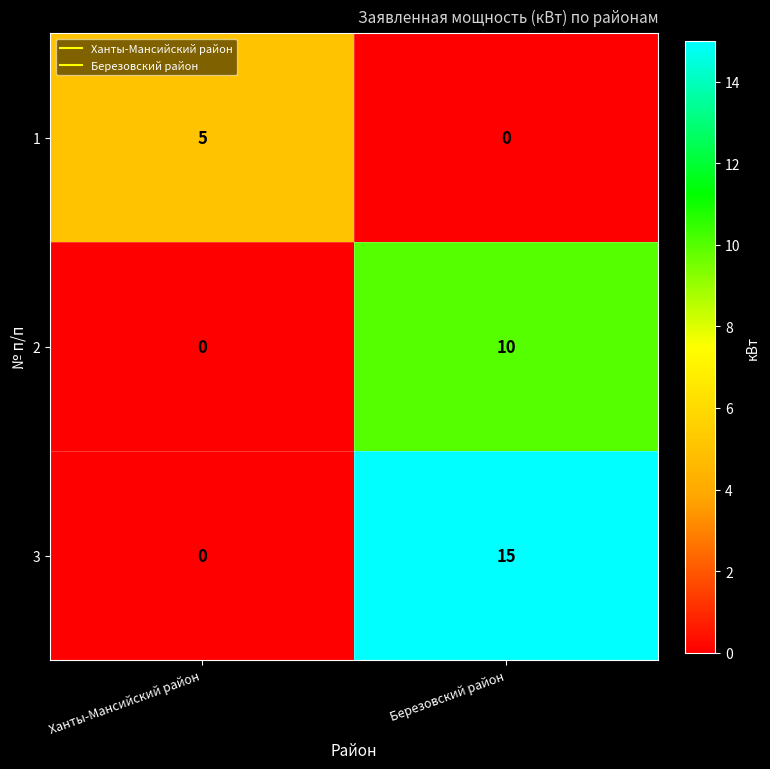

List the series in order of their peak value, lowest first.

1, 2, 3